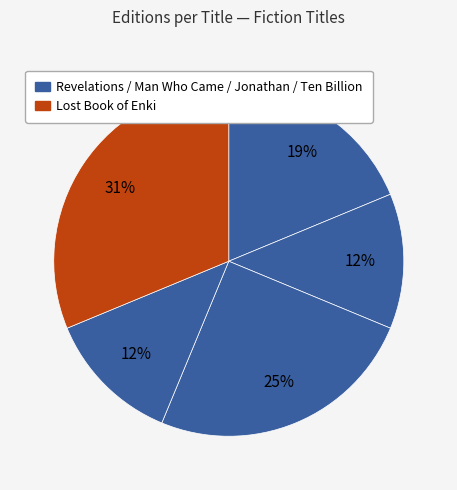

How many slices are in this pie chart?

5